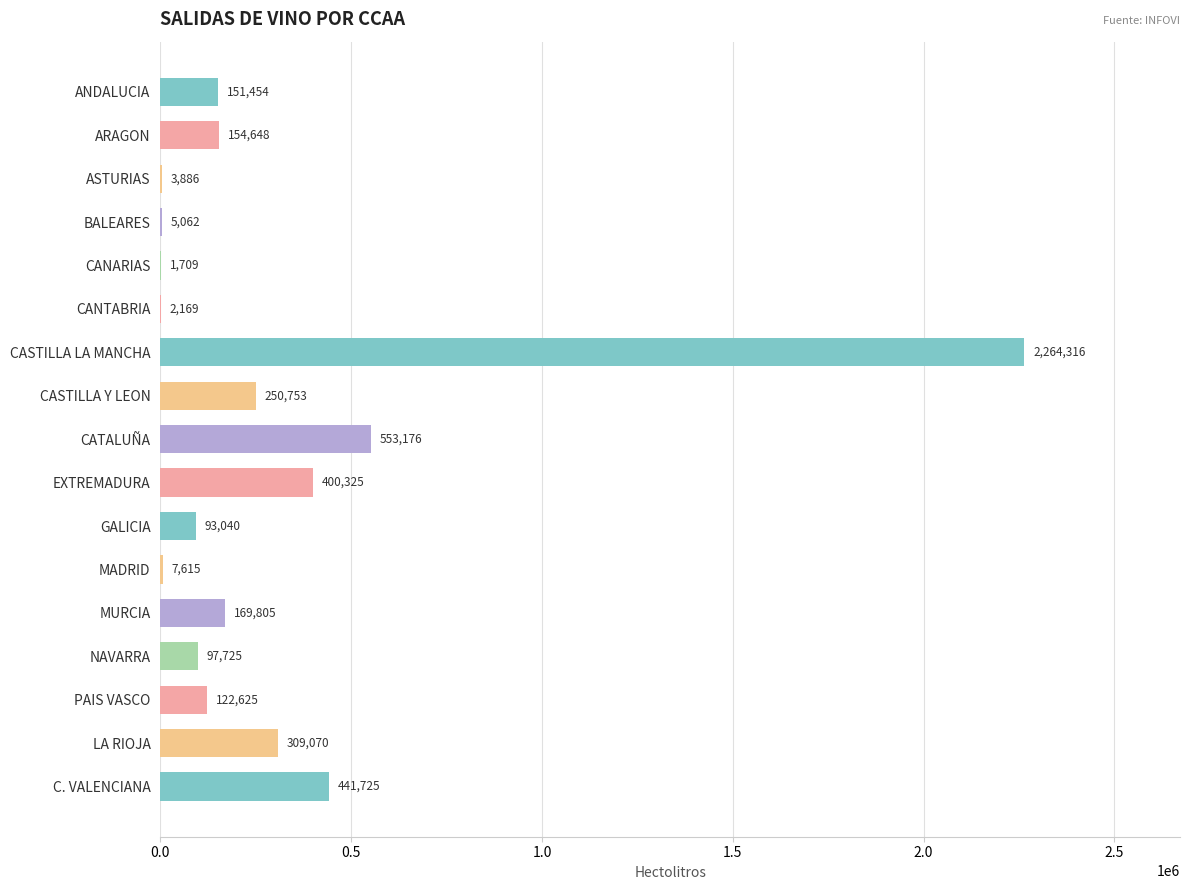

What is the sum of the values at ARAGON and CANARIAS?

156357